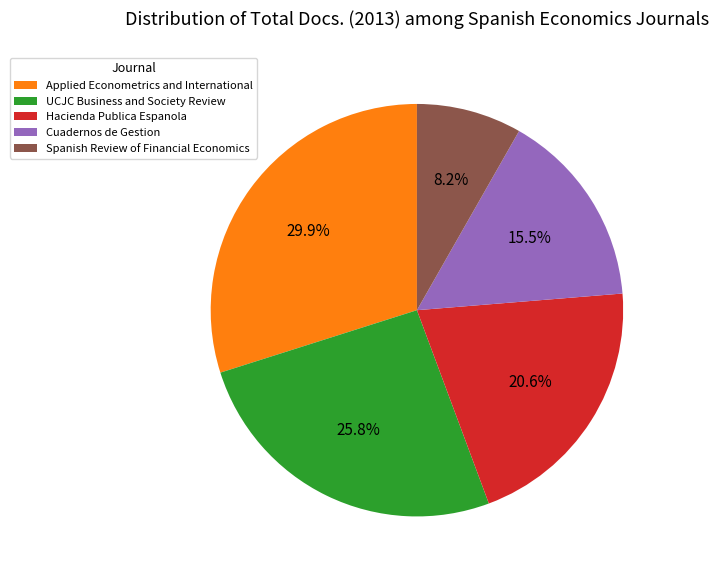

How many segments does this pie chart have?

5